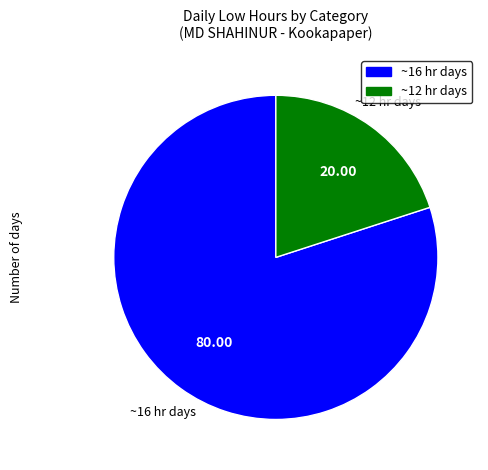

Count the number of slices in the pie.

2